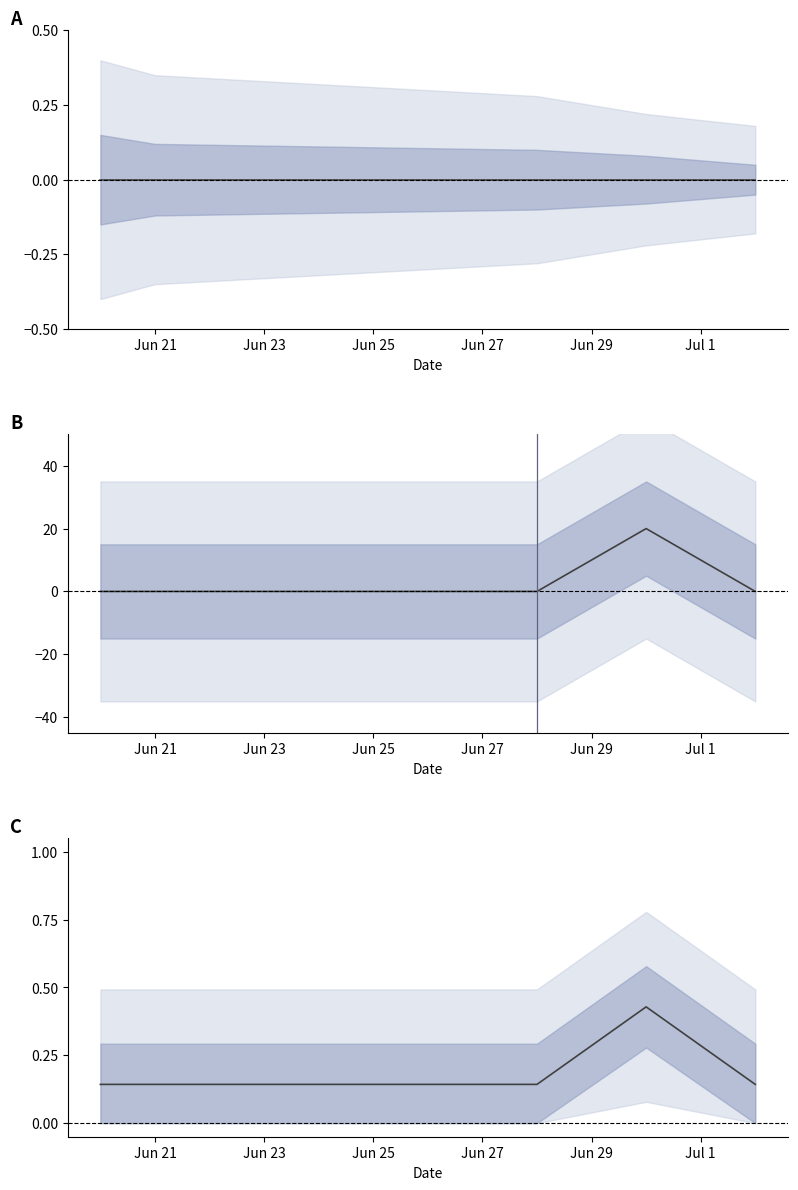

Which has a higher value, Jun 21 or Jun 29?

Jun 21